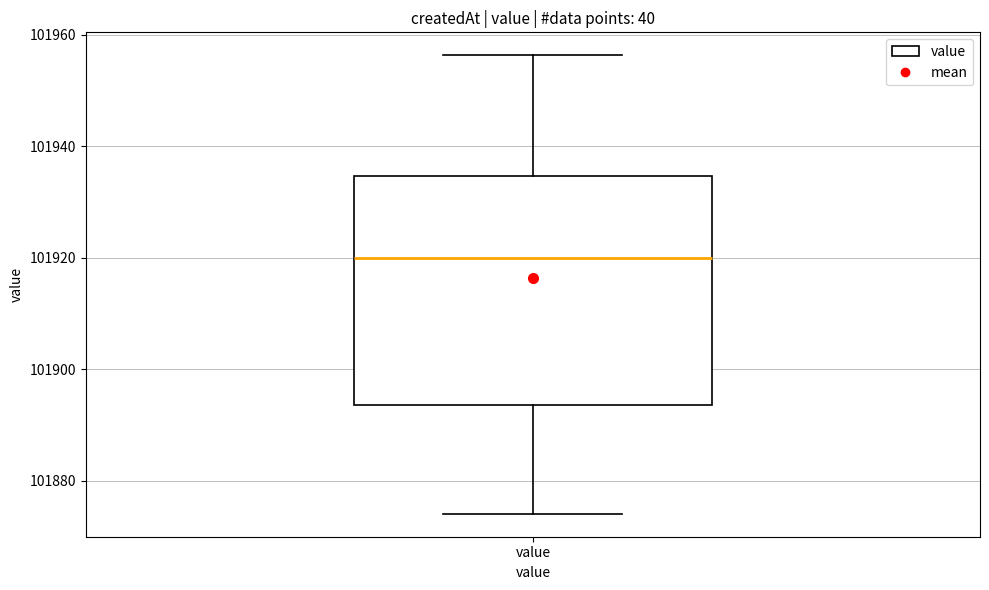

Where is the upper edge of the box for value on the y-axis? The values are not printed on the chart, so give them approximately, as read against the axis.

101934